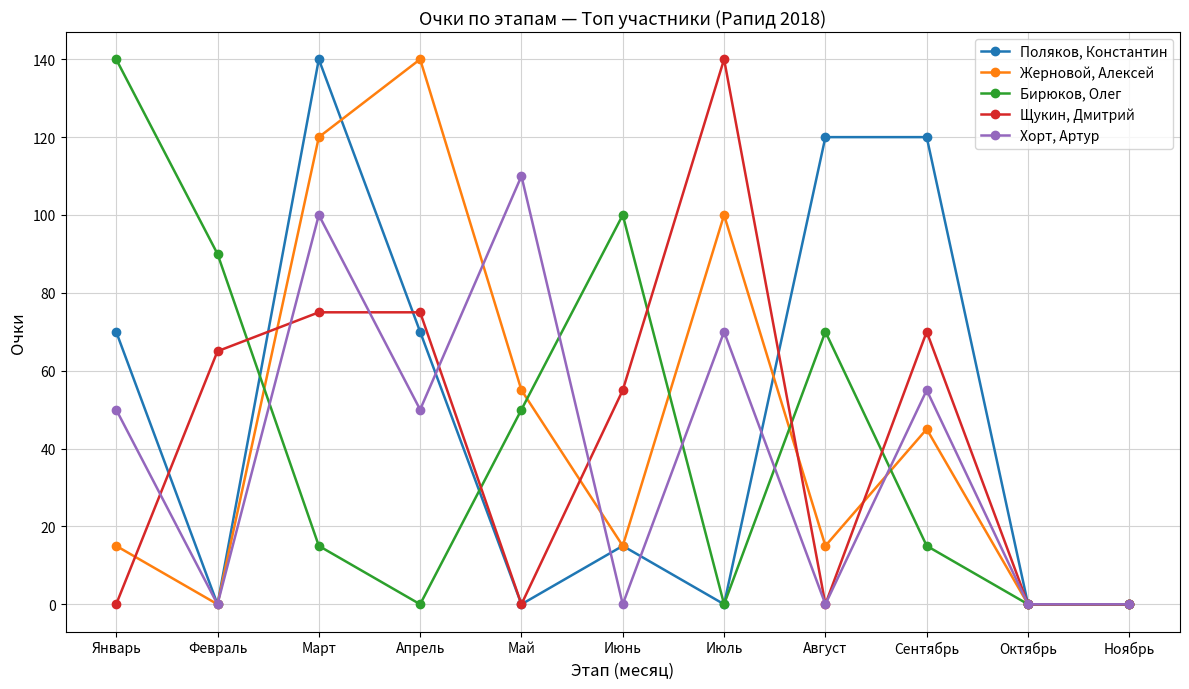

The value of Поляков, Константин at Январь is 70. True or false?

True